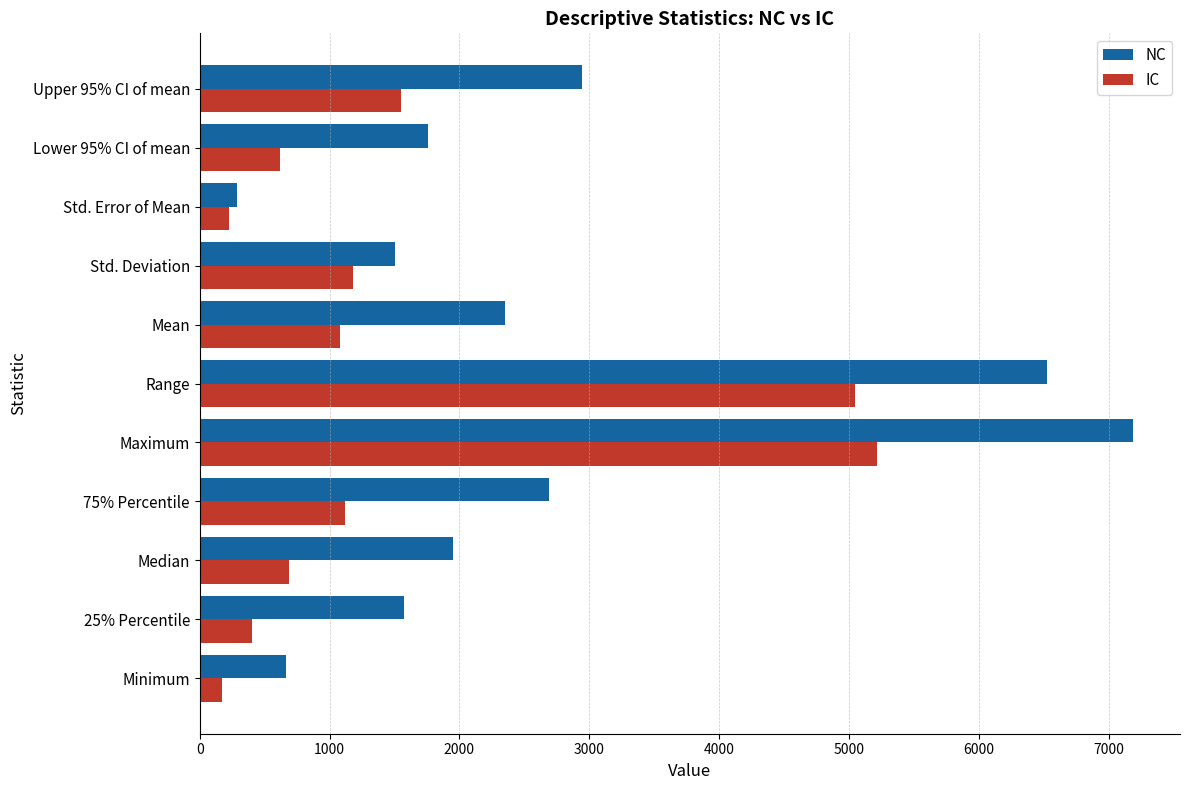

What value does the NC series have at Minimum?

661.6